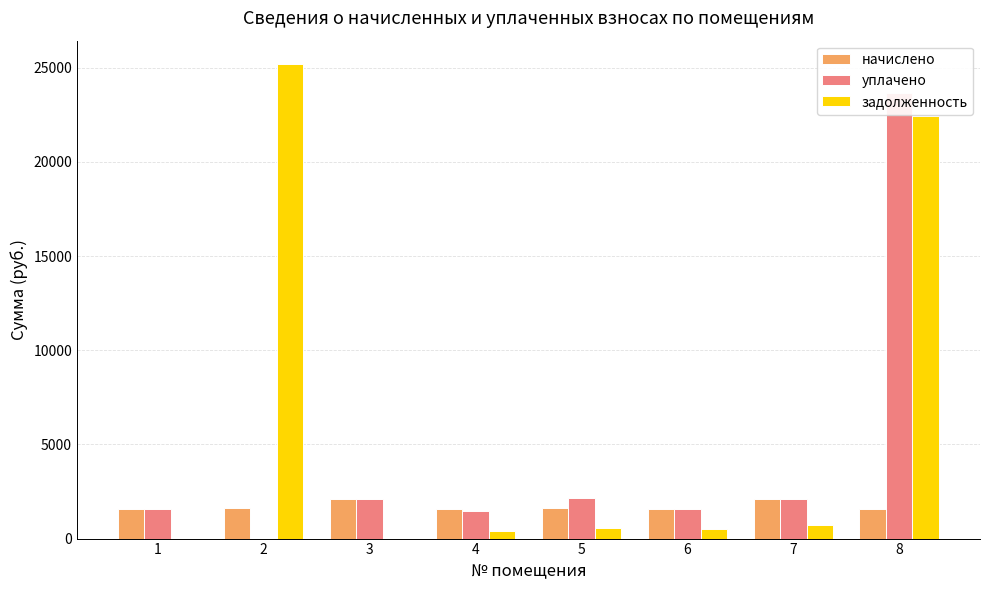

Where is начислено nearest to the value 1825?

5